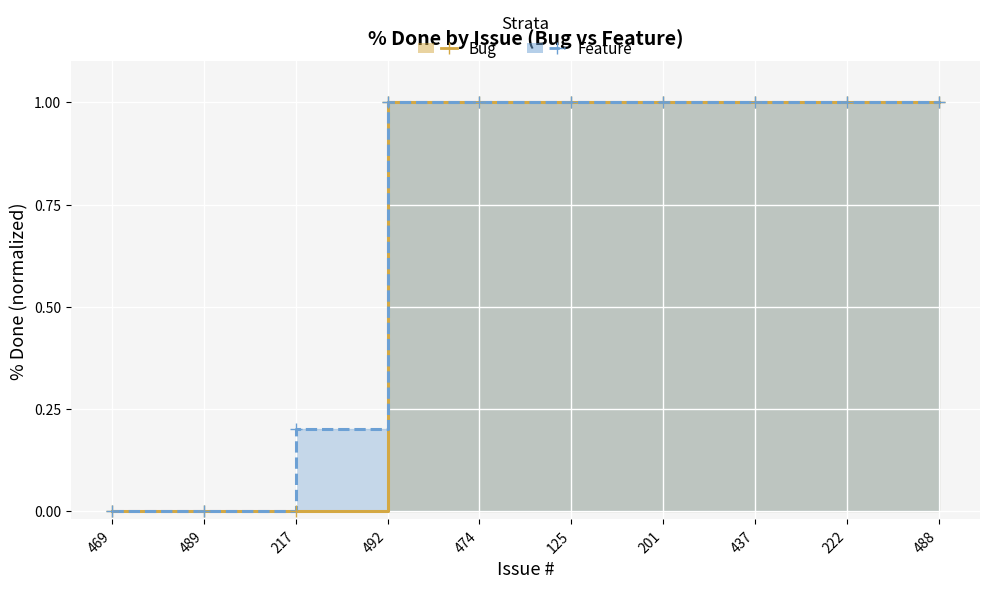

Reading right to left, extract all data points from this chart.

Bug: 1.0	1.0	1.0	1.0	1.0	1.0	1.0	0.0	0.0	0.0
Feature: 1.0	1.0	1.0	1.0	1.0	1.0	1.0	0.2	0.0	0.0